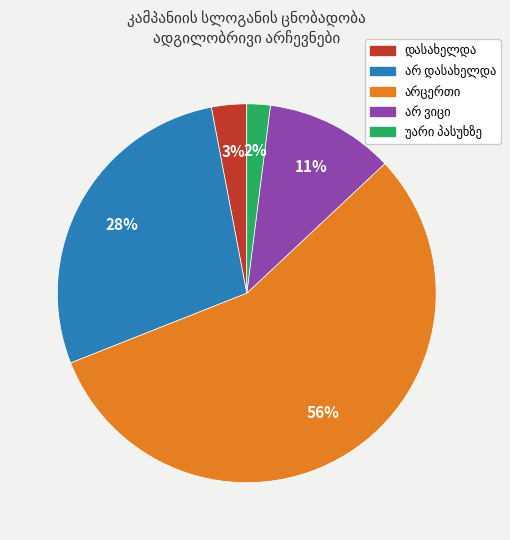

To the nearest percent, what is the average slice percentage?

20%